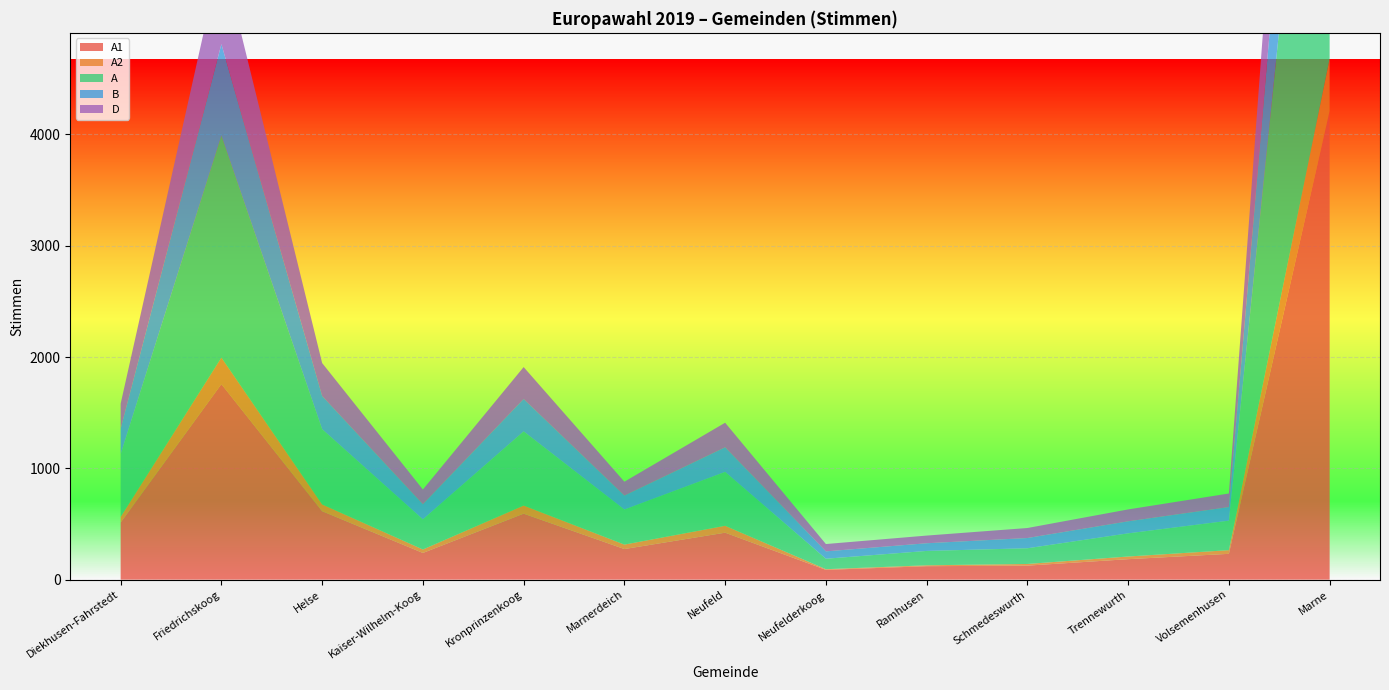

Reading left to right, transcribe all the data shown in this chart.

A1: Diekhusen-Fahrstedt=513	Friedrichskoog=1757	Helse=615	Kaiser-Wilhelm-Koog=240	Kronprinzenkoog=593	Marnerdeich=275	Neufeld=422	Neufelderkoog=88	Ramhusen=121	Schmedeswurth=126	Trennewurth=184	Volsemenhusen=232	Marne=4211
A2: Diekhusen-Fahrstedt=51	Friedrichskoog=238	Helse=61	Kaiser-Wilhelm-Koog=31	Kronprinzenkoog=73	Marnerdeich=40	Neufeld=62	Neufelderkoog=6	Ramhusen=8	Schmedeswurth=15	Trennewurth=24	Volsemenhusen=33	Marne=468
A: Diekhusen-Fahrstedt=564	Friedrichskoog=1995	Helse=676	Kaiser-Wilhelm-Koog=271	Kronprinzenkoog=666	Marnerdeich=315	Neufeld=484	Neufelderkoog=94	Ramhusen=129	Schmedeswurth=141	Trennewurth=208	Volsemenhusen=265	Marne=4679
B: Diekhusen-Fahrstedt=228	Friedrichskoog=822	Helse=298	Kaiser-Wilhelm-Koog=135	Kronprinzenkoog=291	Marnerdeich=125	Neufeld=221	Neufelderkoog=66	Ramhusen=69	Schmedeswurth=92	Trennewurth=108	Volsemenhusen=122	Marne=1840
D: Diekhusen-Fahrstedt=225	Friedrichskoog=815	Helse=296	Kaiser-Wilhelm-Koog=133	Kronprinzenkoog=287	Marnerdeich=125	Neufeld=221	Neufelderkoog=66	Ramhusen=69	Schmedeswurth=90	Trennewurth=107	Volsemenhusen=122	Marne=1824